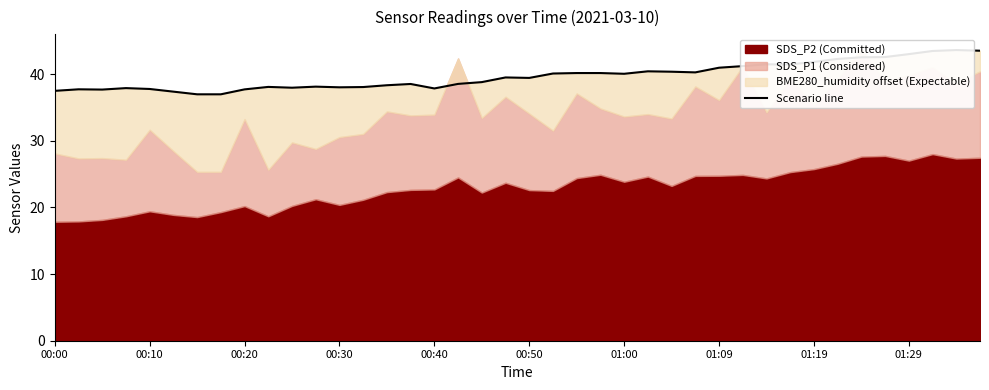

True or false: the data shows 40.4 at 25.

True